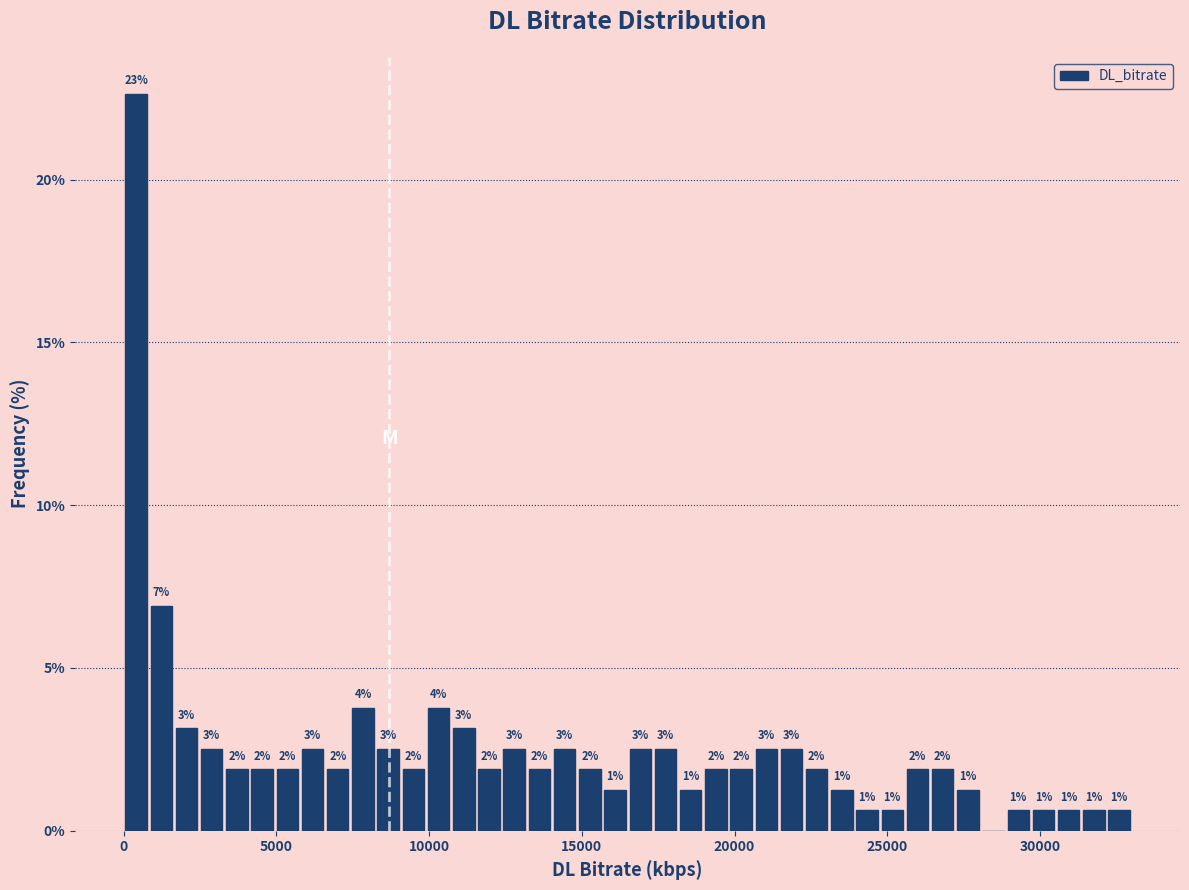

Around what value on the x-axis is the tallest bar? Give the approximate position of its centre, as read against the axis.

500